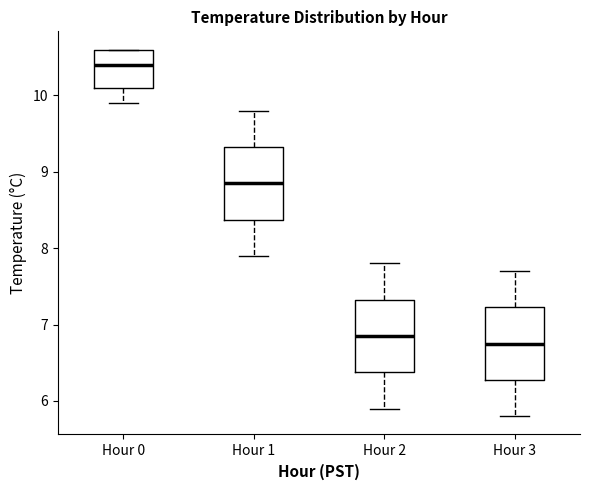

Reading left to right, transcribe this box plot: for each box, give where its median line is, the range the box spans, and where its two whiskers end, as read against the y-axis. The values are not printed on the chart, so give them approximately, as read against the axis.

Hour 0: median 10.4, box 10.1 to 10.6, whiskers 9.9 to 10.6
Hour 1: median 8.9, box 8.4 to 9.3, whiskers 7.9 to 9.8
Hour 2: median 6.9, box 6.4 to 7.3, whiskers 5.9 to 7.8
Hour 3: median 6.8, box 6.3 to 7.2, whiskers 5.8 to 7.7